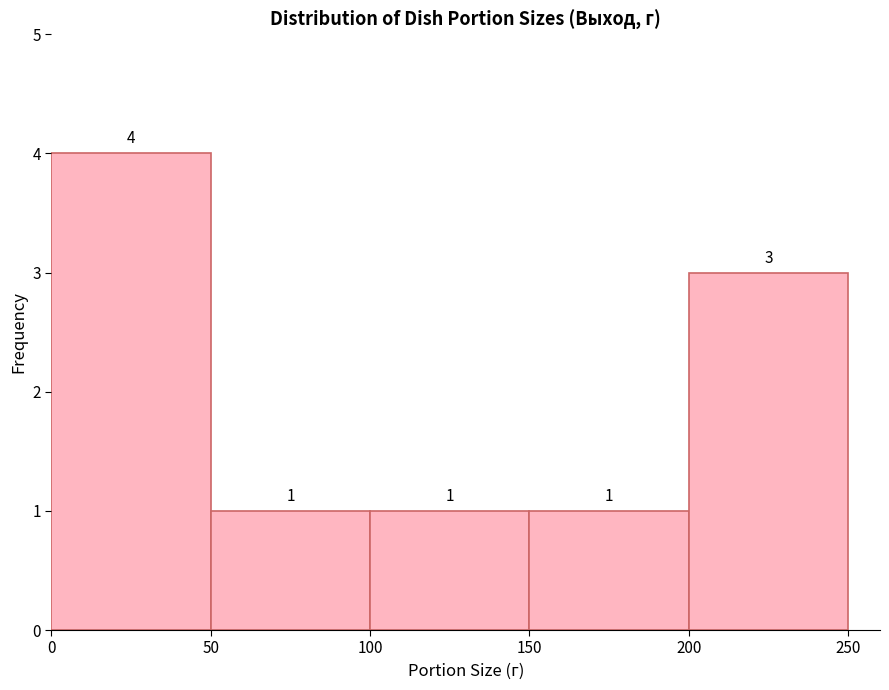

Which range on the x-axis has the tallest bar?

0 to 50